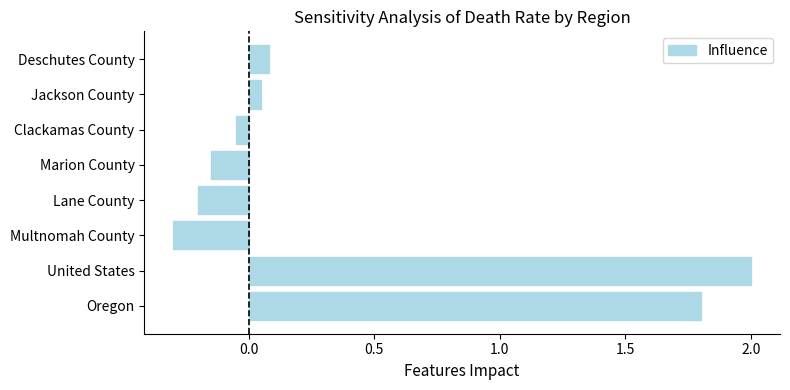

How many values are above zero?

4